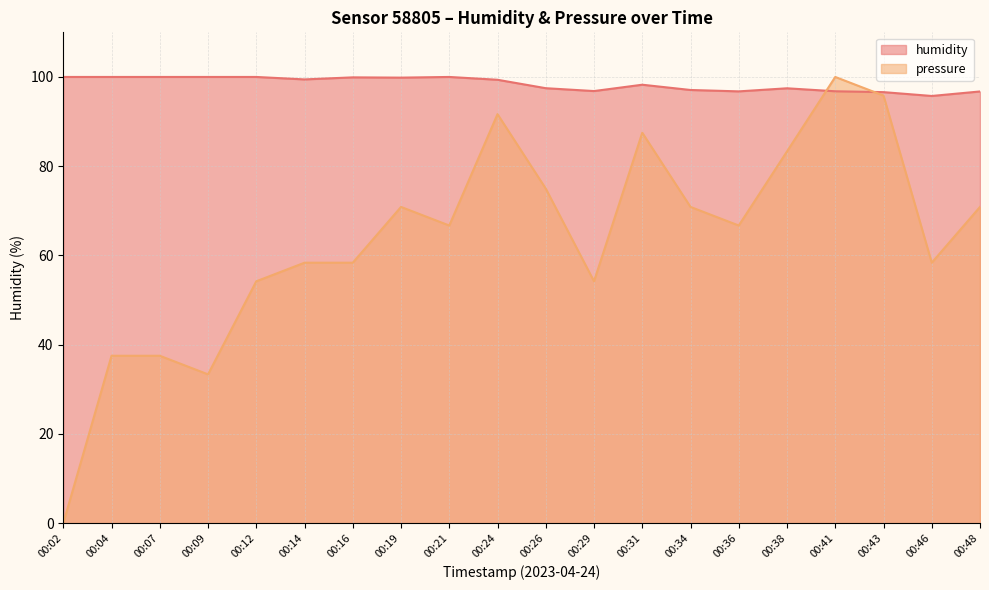

In pressure, how many points are lower than both neighbors (excluding endpoints)?

5